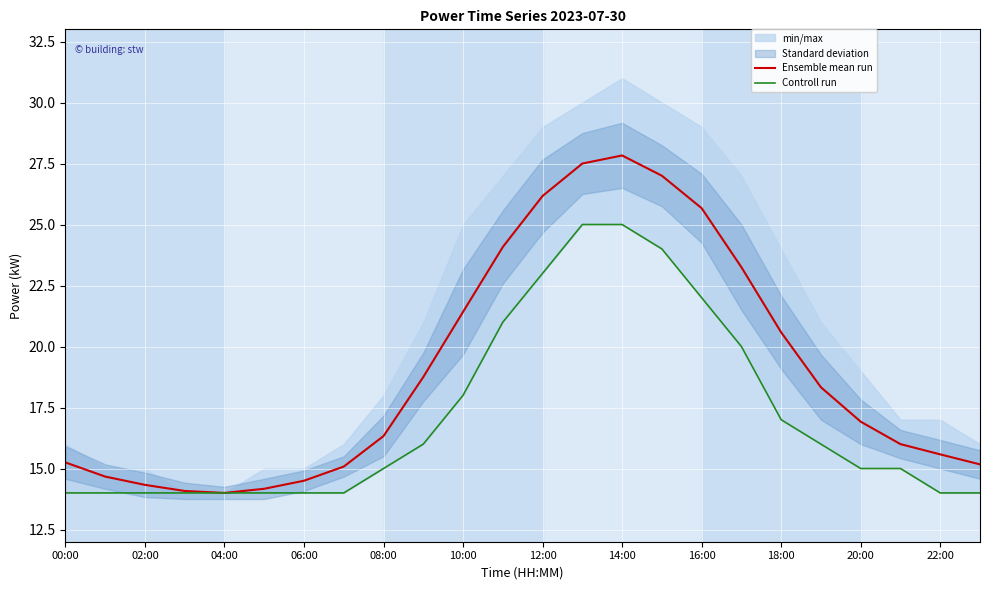

The Ensemble mean run series shows 25.1 at 00:00. True or false?

False